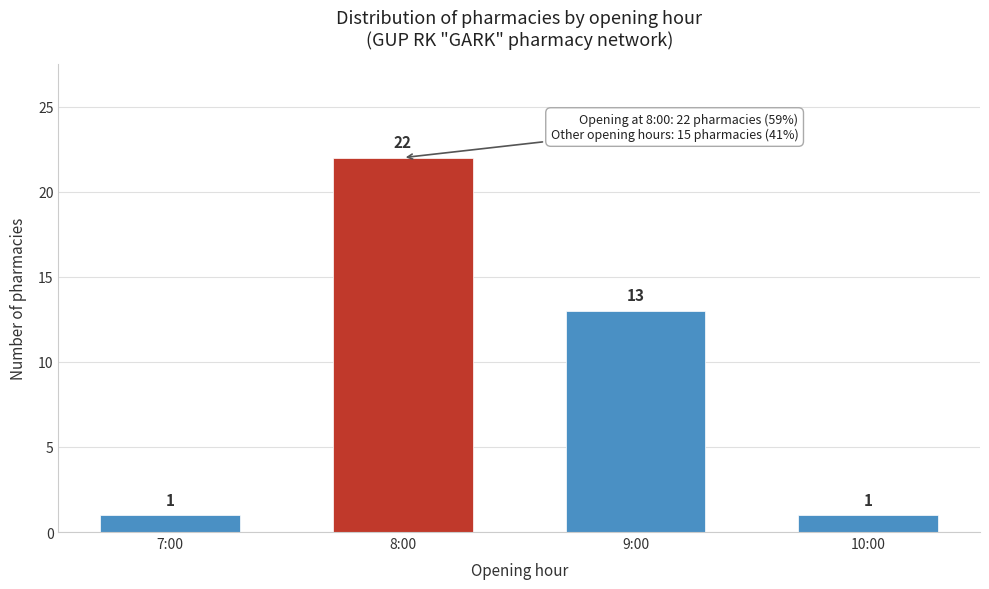

Reading left to right, transcribe all the data shown in this chart.

7:00=1	8:00=22	9:00=13	10:00=1